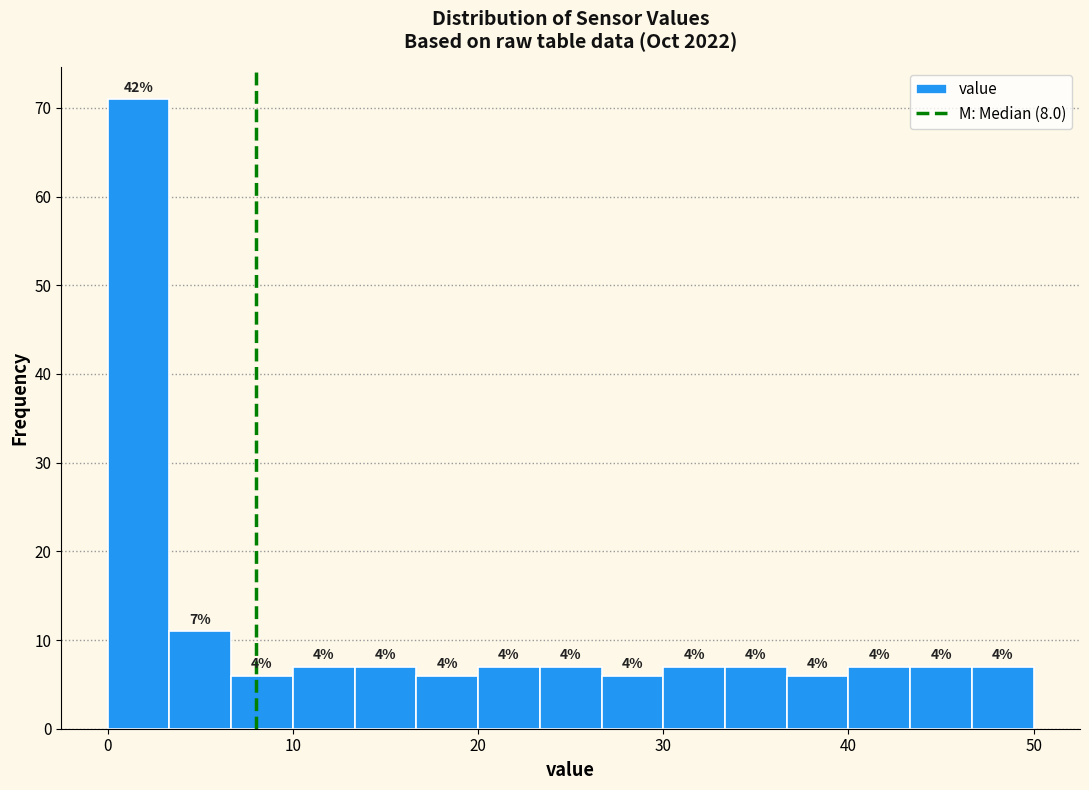

Around what value on the x-axis is the tallest bar? Give the approximate position of its centre, as read against the axis.

2